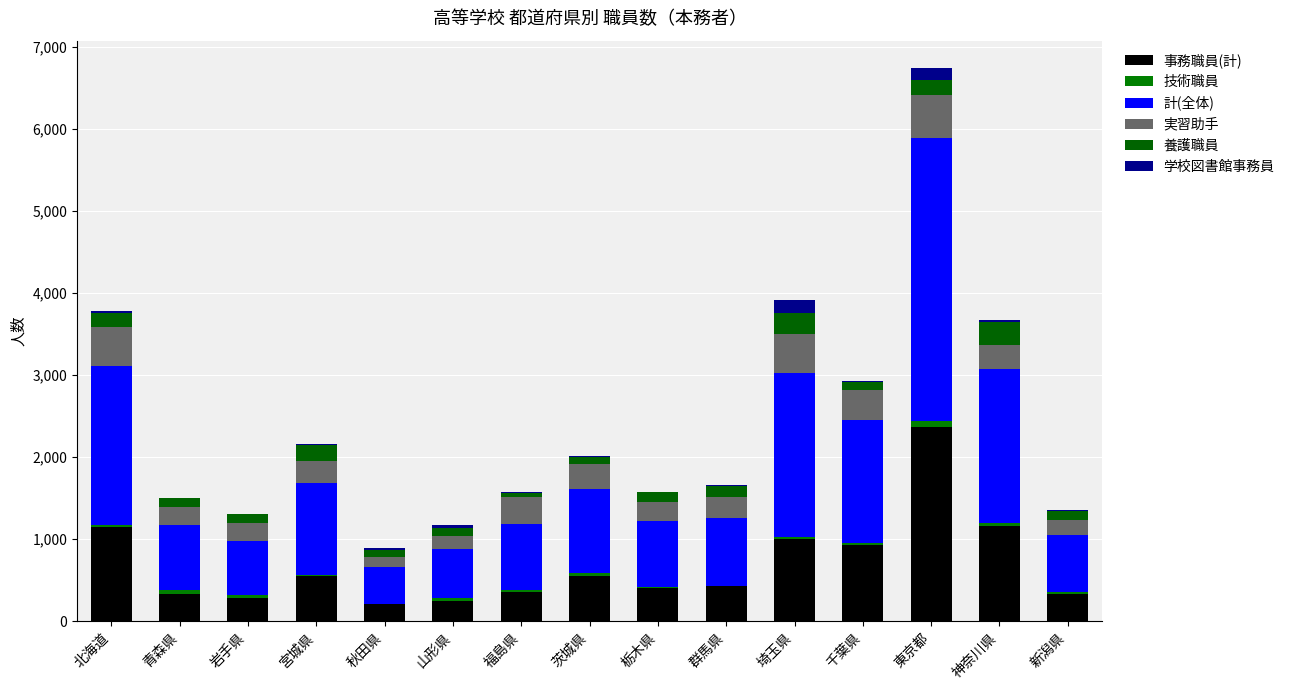

List the labels in order of 実習助手 value, smallest first.

秋田県, 山形県, 新潟県, 青森県, 岩手県, 栃木県, 群馬県, 宮城県, 神奈川県, 茨城県, 福島県, 千葉県, 埼玉県, 北海道, 東京都